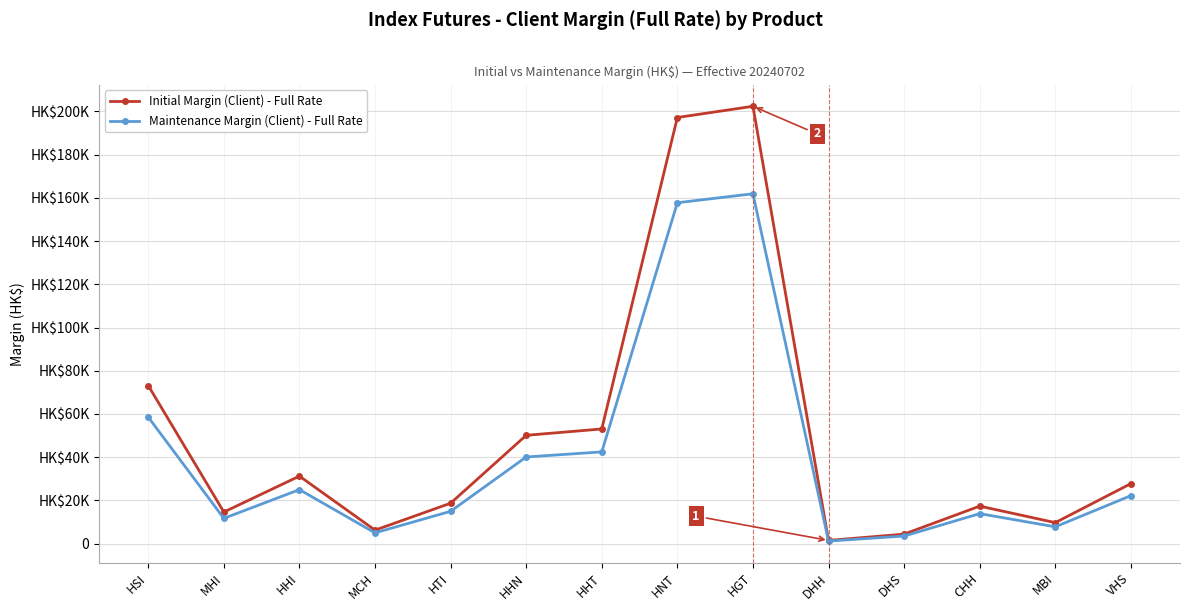

What is the sum of the Initial Margin (Client) - Full Rate values at HSI and HTI?

91863